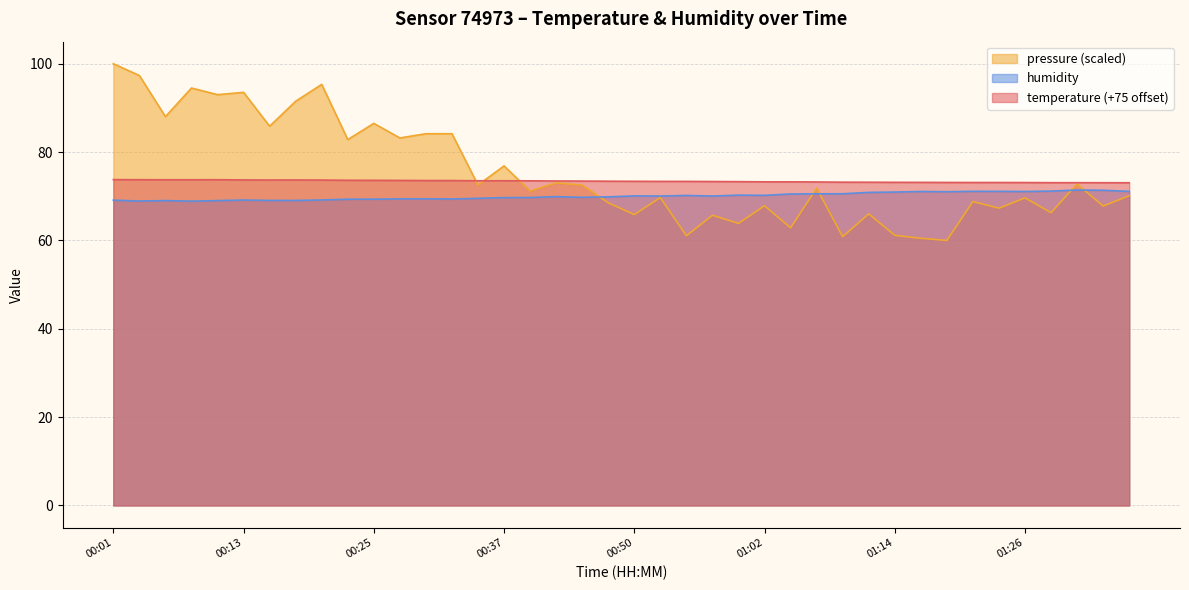

What is the label of the 23rd point from the right?

00:42